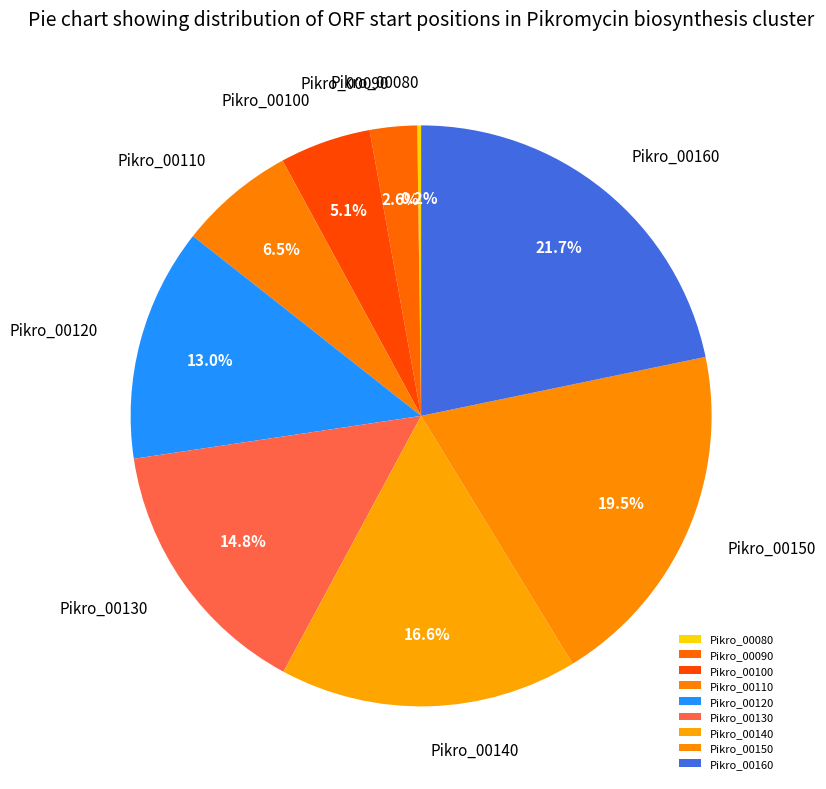

Which has a higher value, Pikro_00090 or Pikro_00100?

Pikro_00100